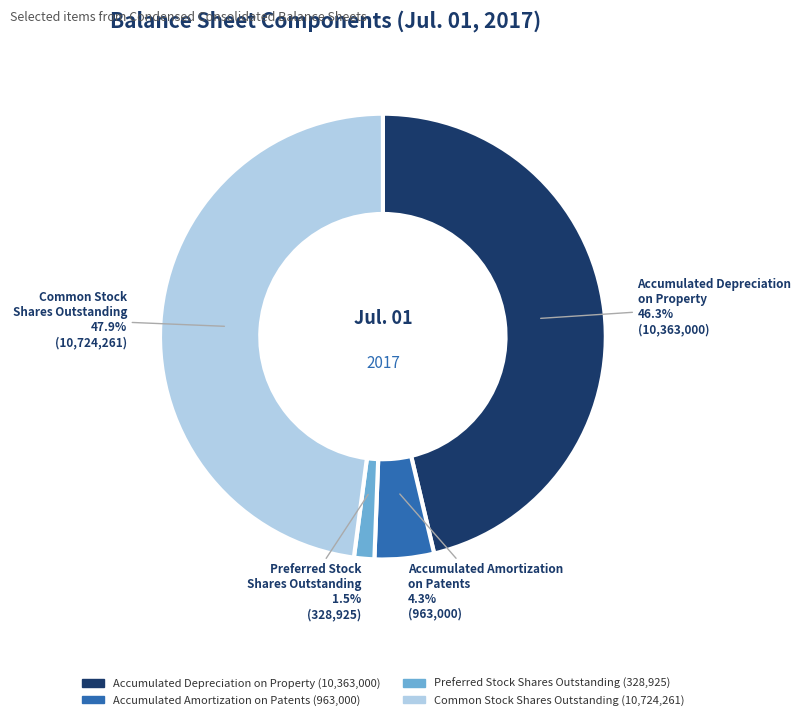

Which has a higher value, Accumulated Depreciation on Property or Common Stock Shares Outstanding?

Common Stock Shares Outstanding